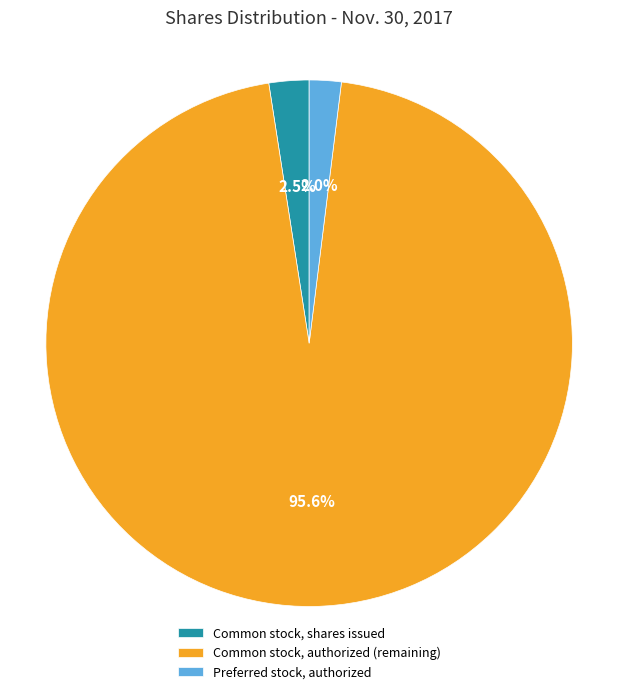

Which slice represents more than half of the pie?

Common stock, authorized (remaining)